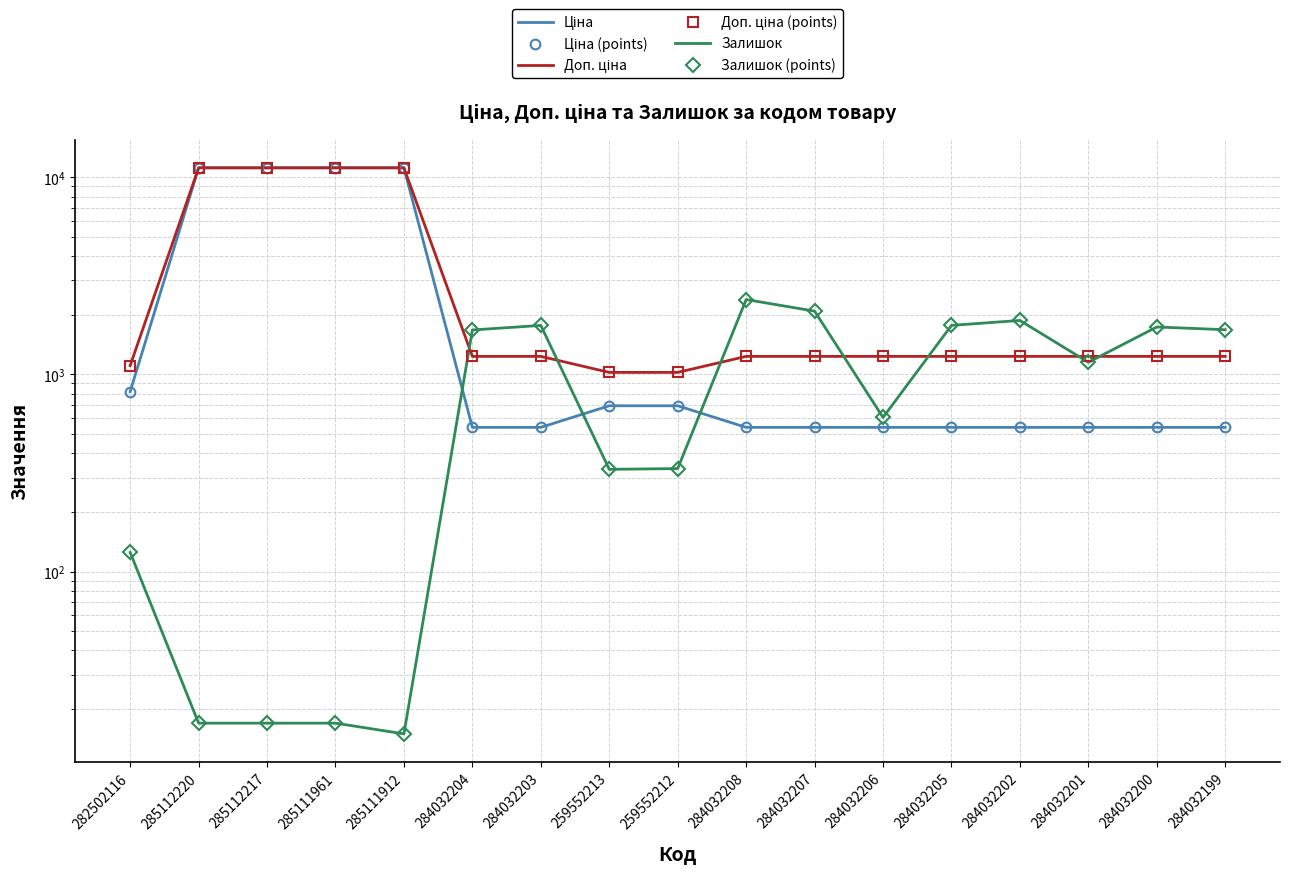

What is the minimum value shown in the chart?

15.0